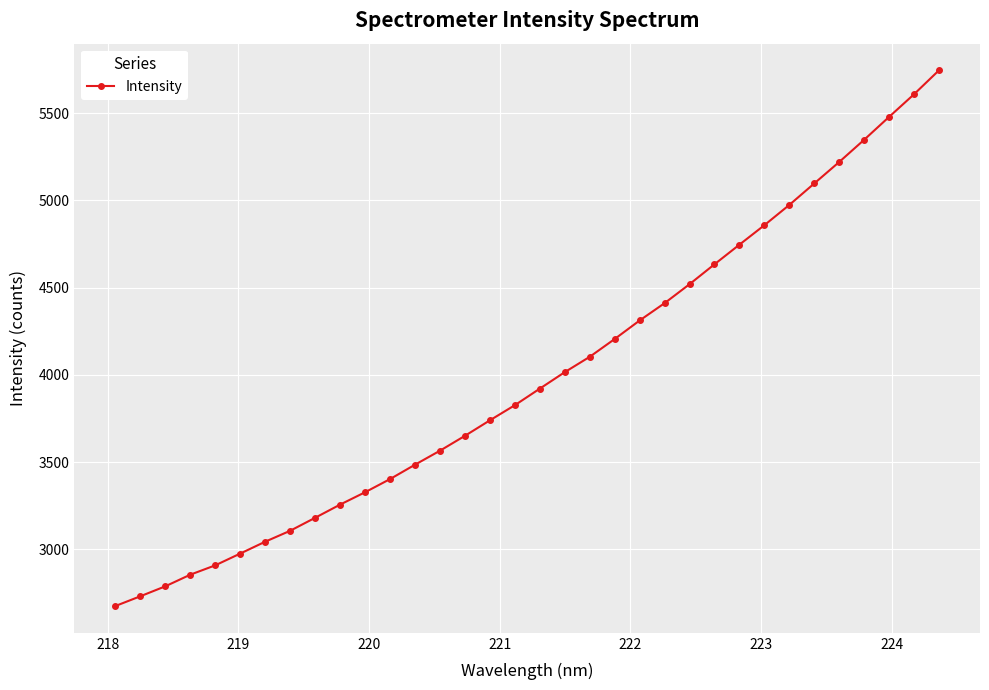

True or false: there are more than 2 points higher than both neighbors.

False